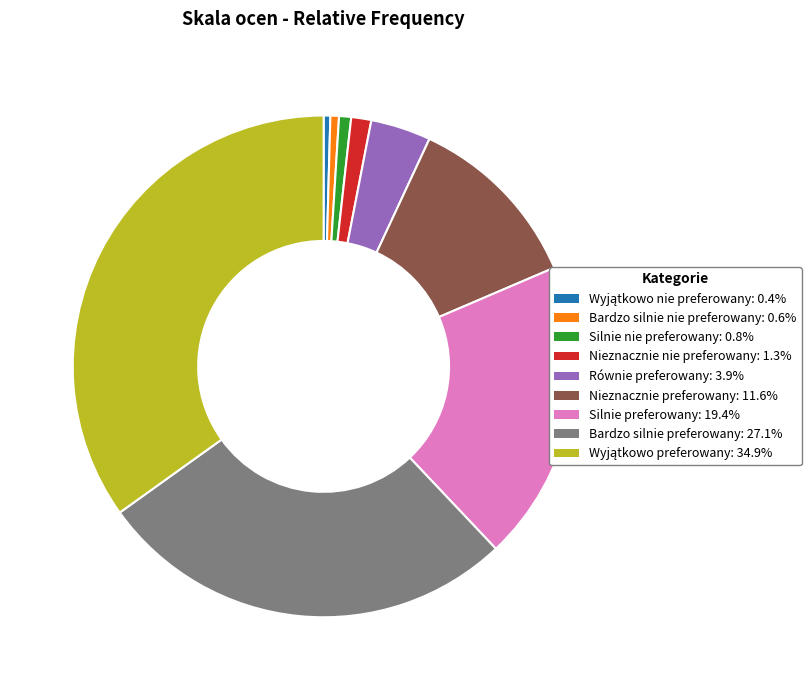

Does any single category account for the majority?

No